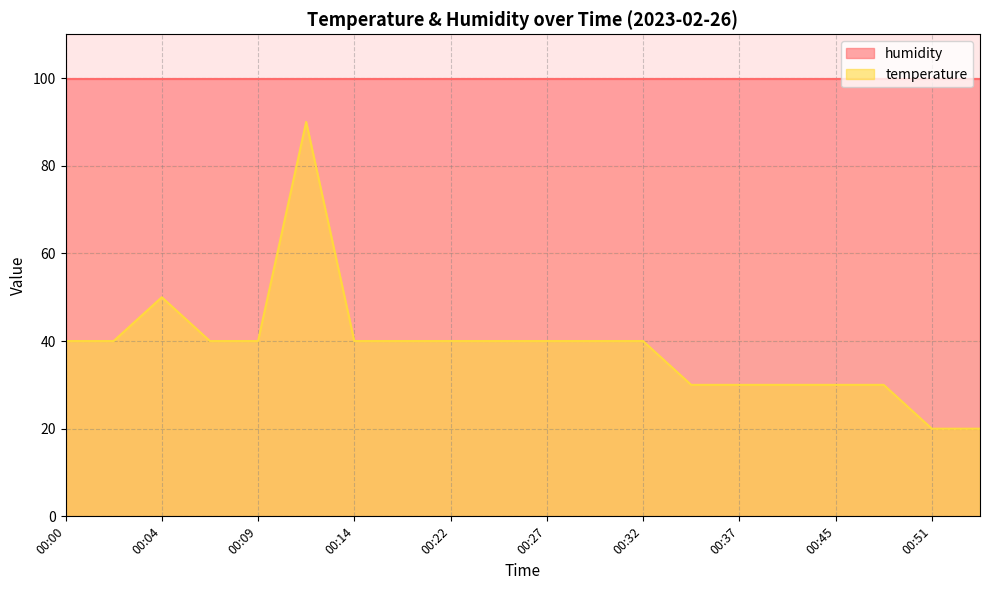

How many interior local peaks (higher than both neighbors) does the data have?

2